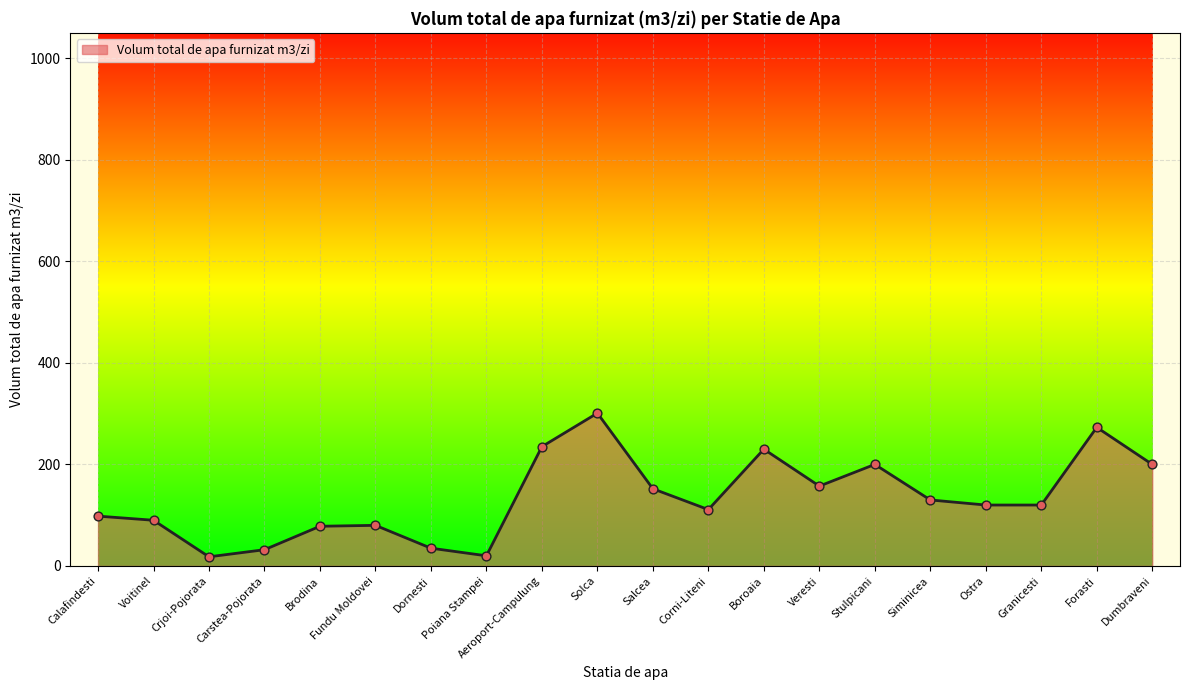

Approximately how many times larger is the value at Crjoi-Pojorata compared to Corni-Liteni?

0.2